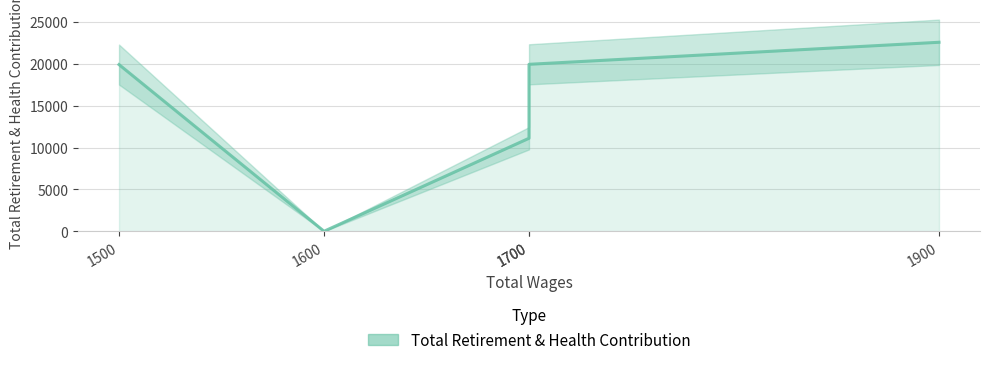

Where is the first local minimum?

1600